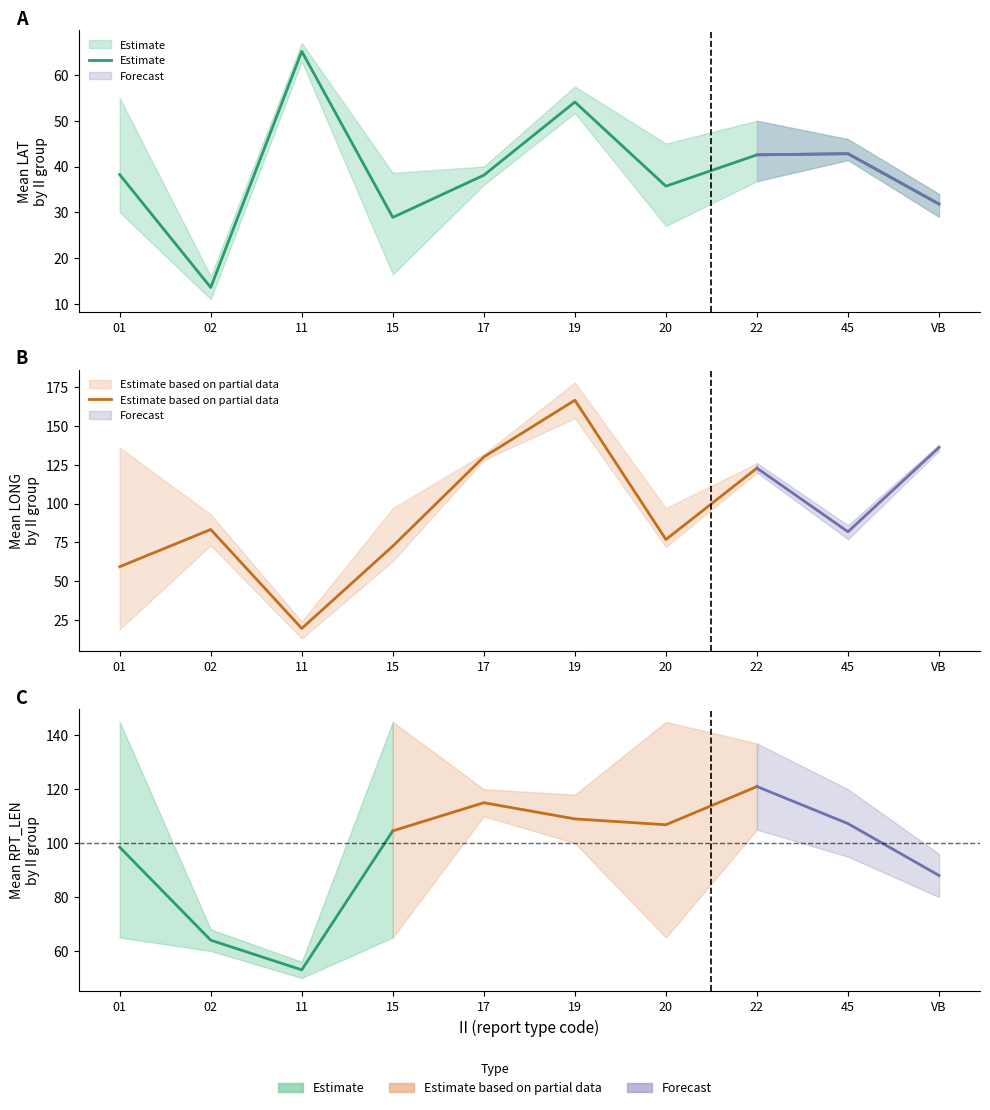

The Mean LONG series shows 218.6 at VB. True or false?

False